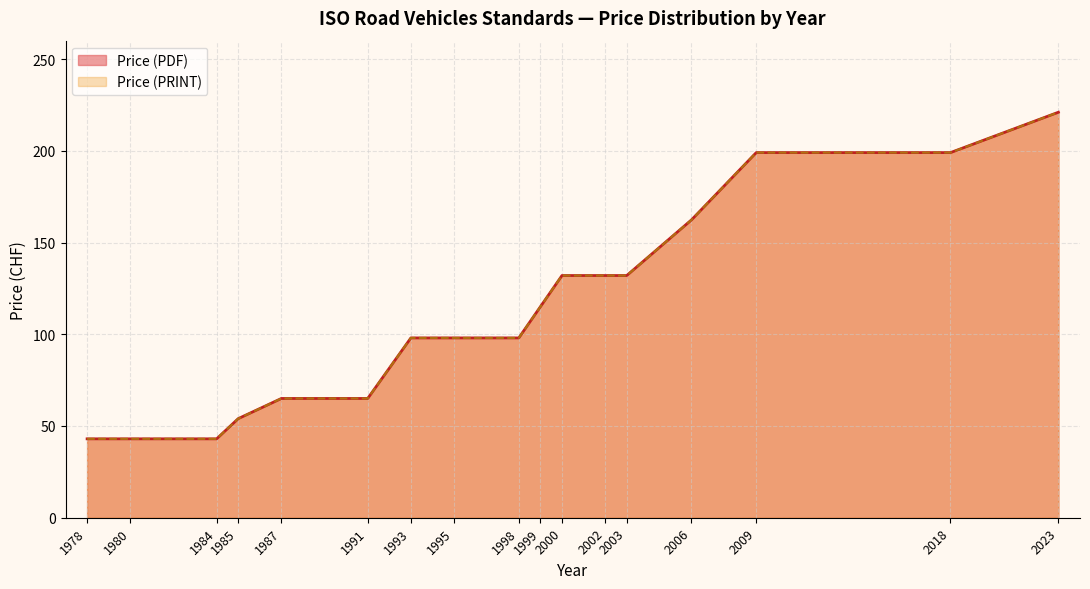

At how many categories does at least one series exceed 217?

1